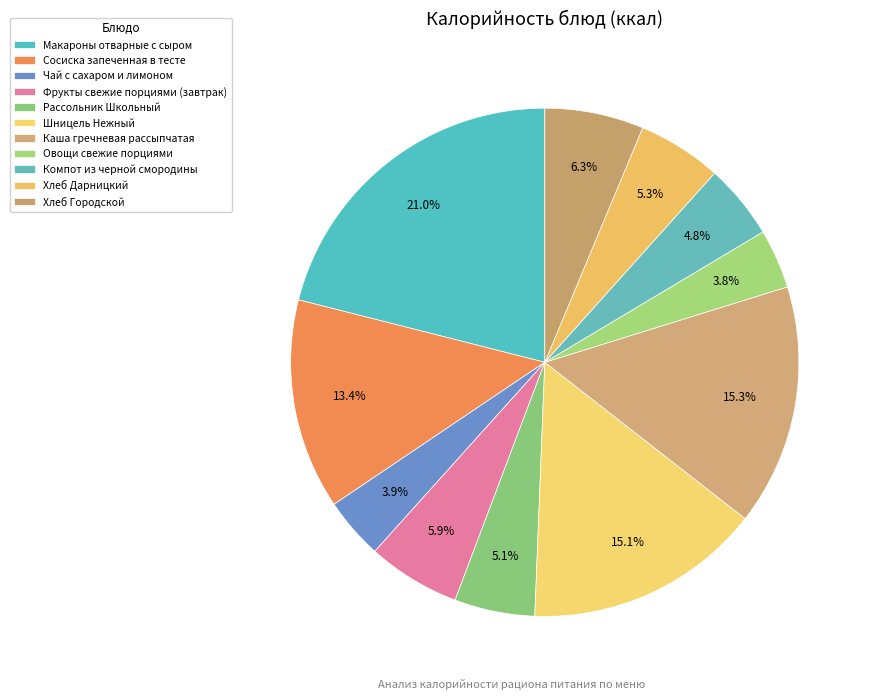

Is there any slice that represents more than half of the pie?

No